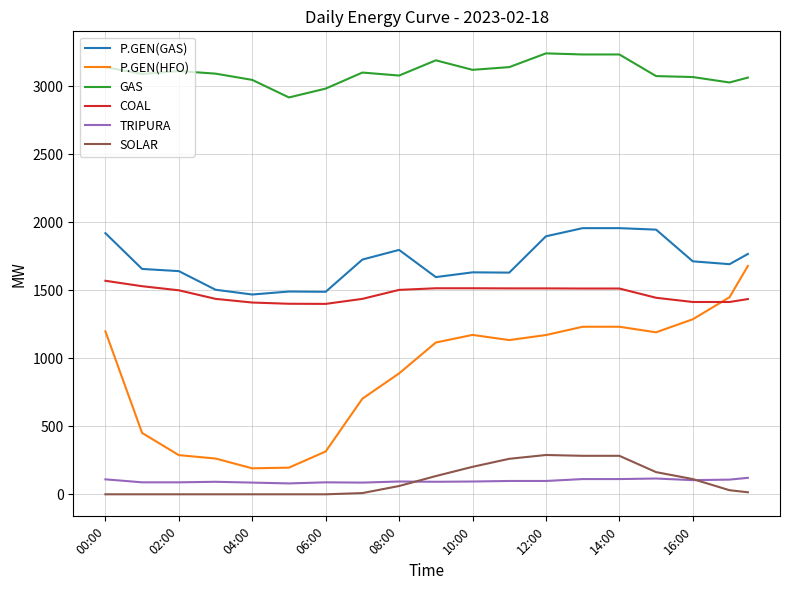

Does the chart have visible grid lines?

Yes